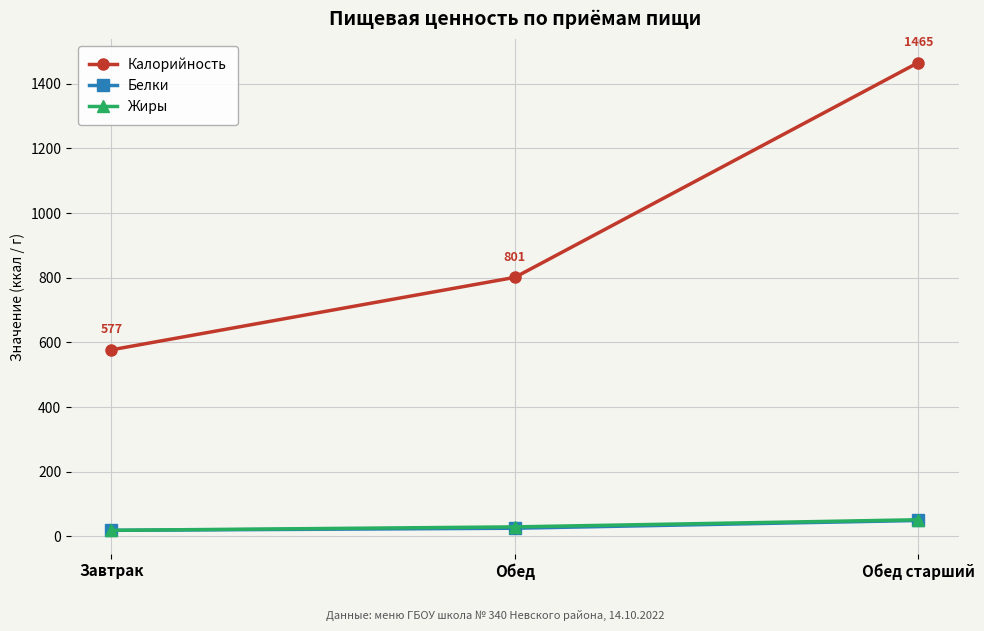

The value of Калорийность at Завтрак is 577.0. True or false?

True